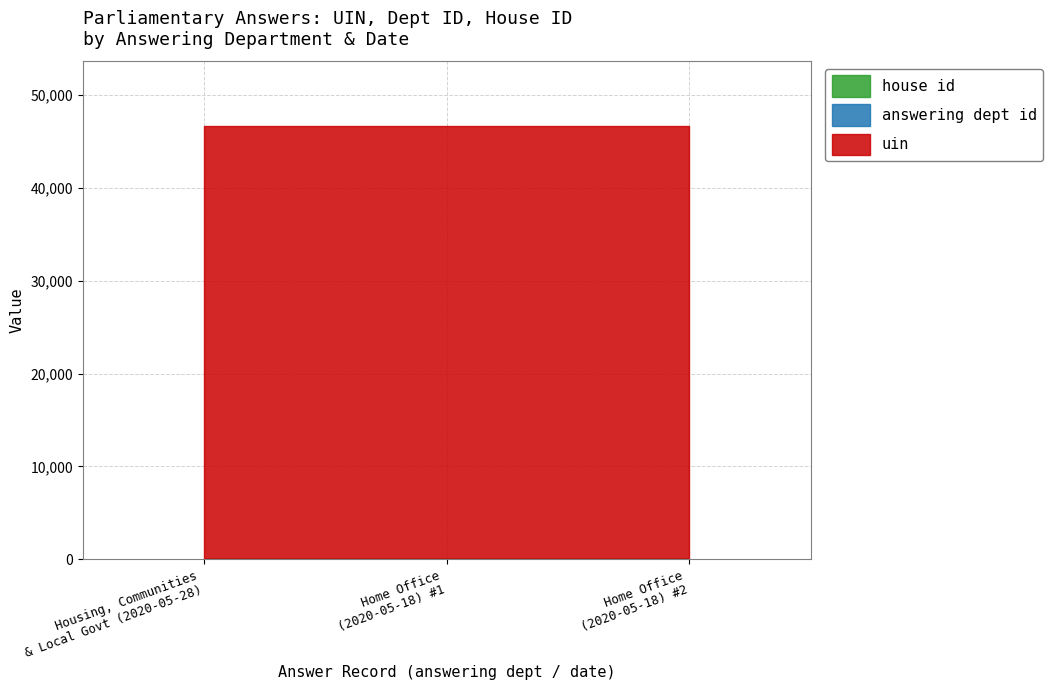

Which series has the largest total across all categories?

uin